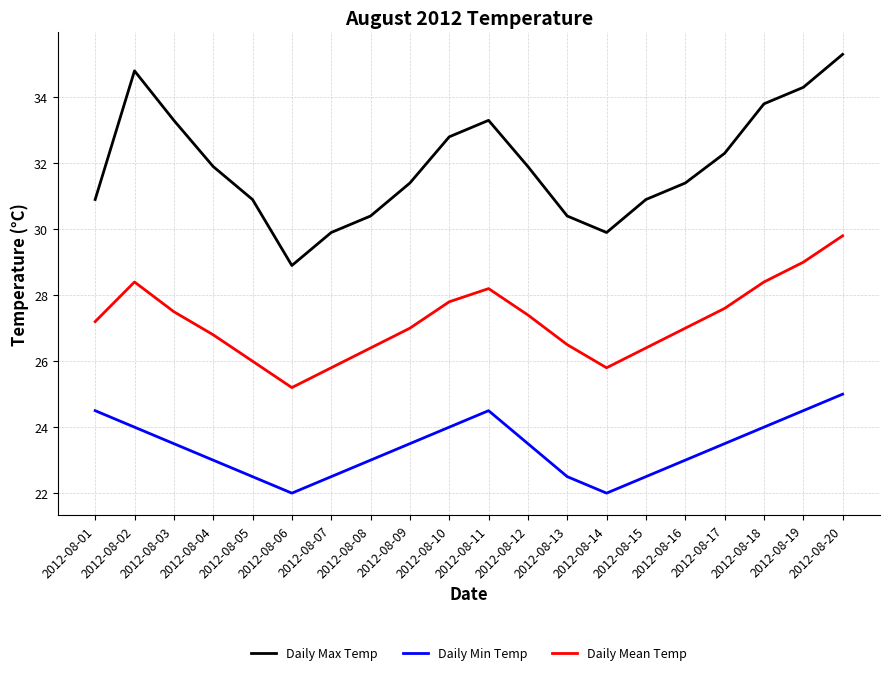

Rank the series by their maximum value, from highest to lowest.

Daily Max Temp, Daily Mean Temp, Daily Min Temp